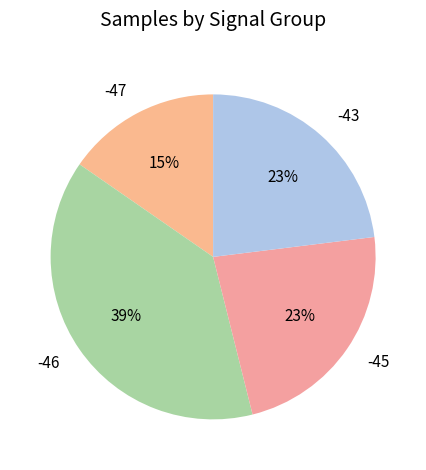

Count the number of slices in the pie.

4